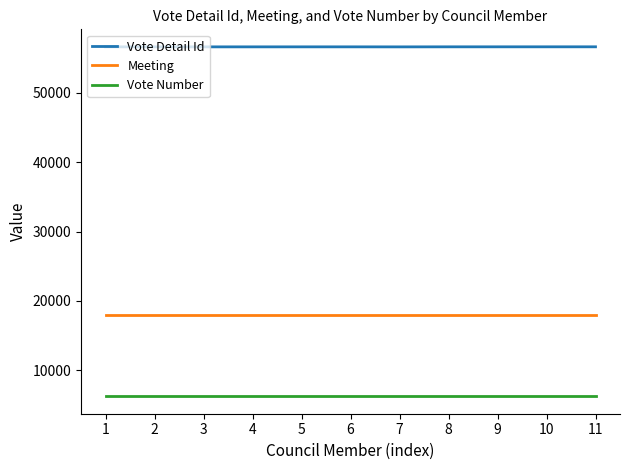

At which label does Vote Detail Id first exceed 56623?

1